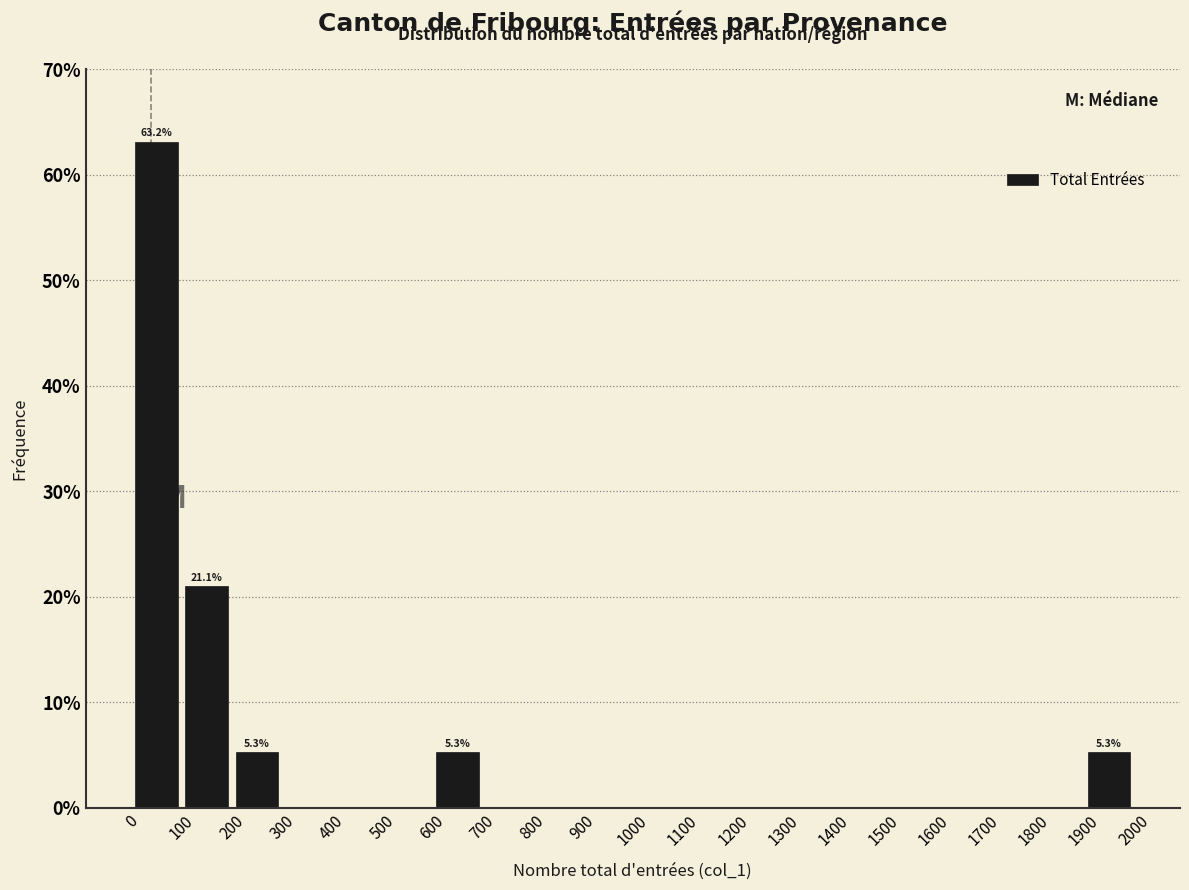

Which range on the x-axis has the tallest bar?

0 to 100